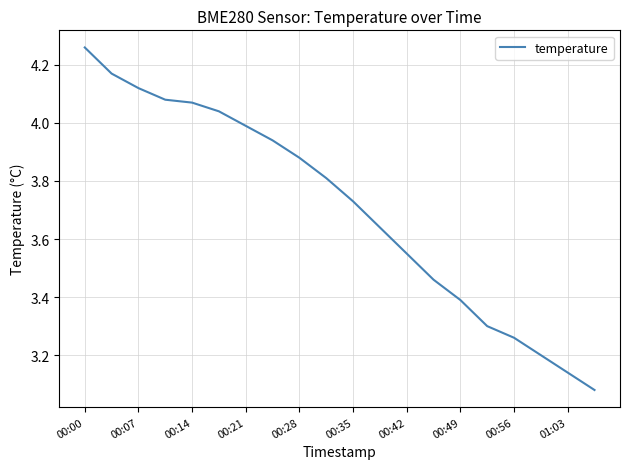

What is the difference between the maximum and minimum values?

1.2